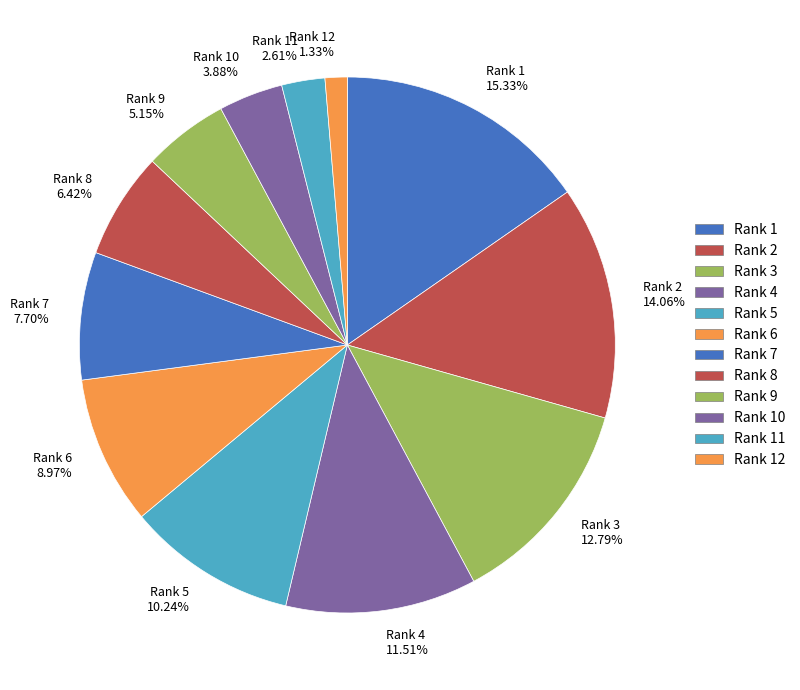

Does Rank 10 3.88% represent more than half of the total?

No